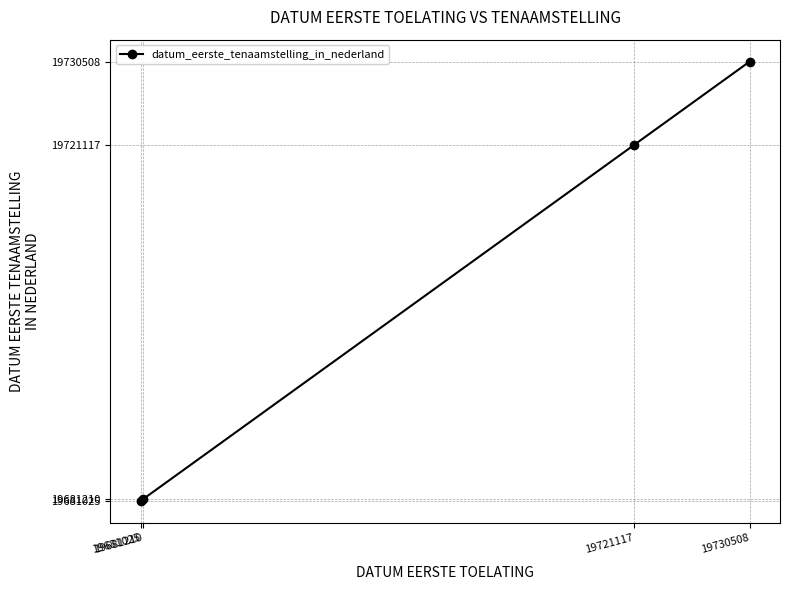

What is the difference between the maximum and minimum values?

49483